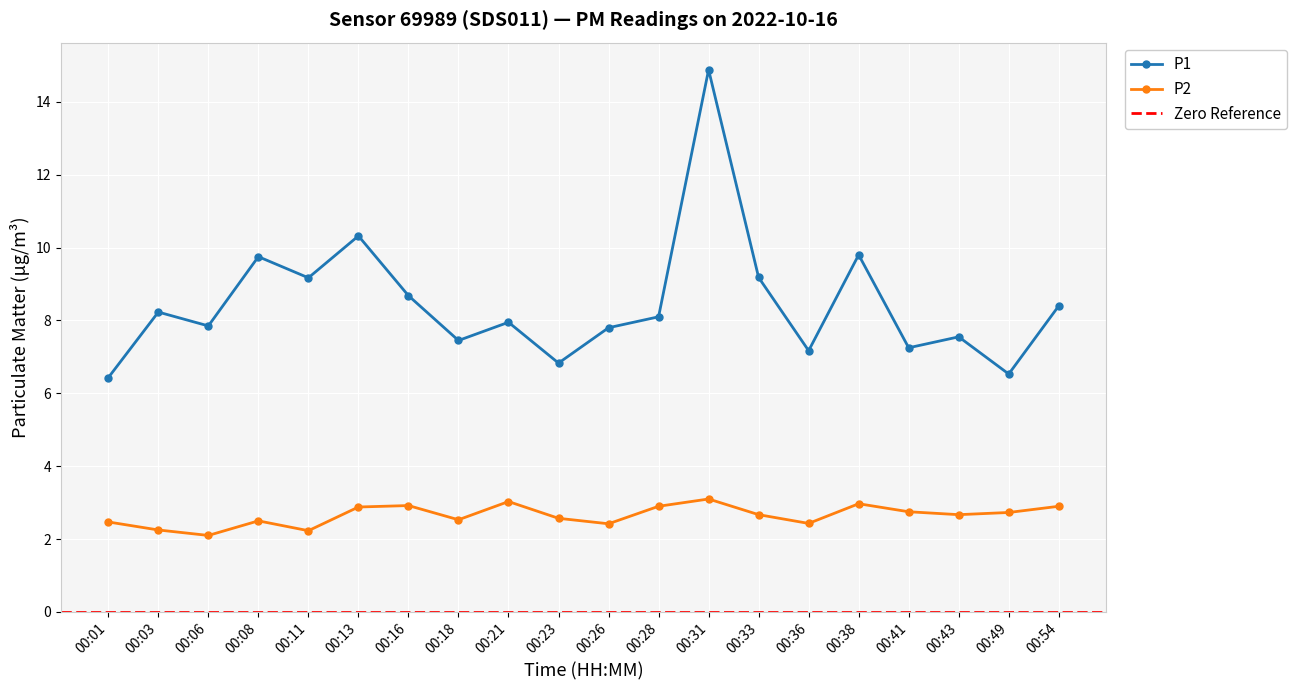

What is the difference between the P1 values at 00:16 and 00:08?

1.1